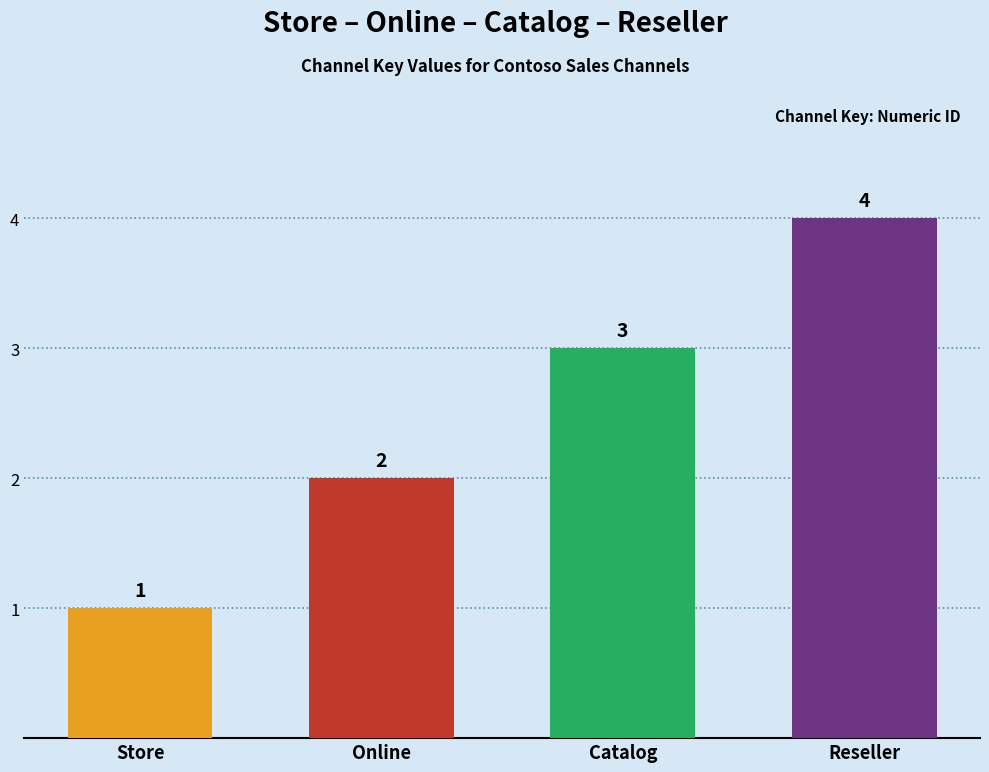

Is it true that the value at Online is 2?

True